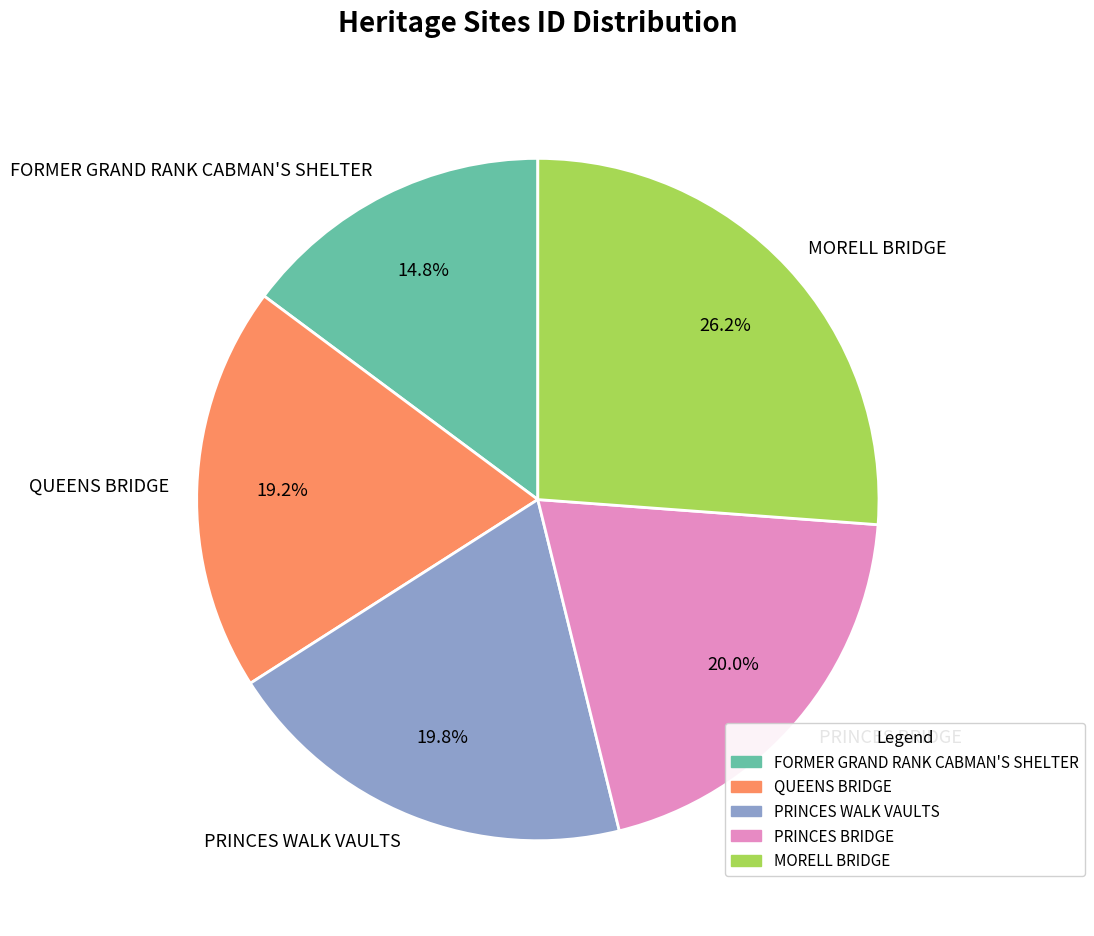

Is there a majority slice in this chart?

No